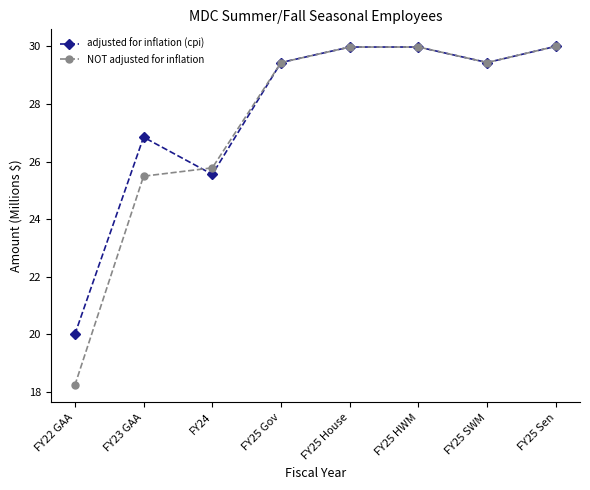

What is the label of the 4th point from the left?

FY25 Gov